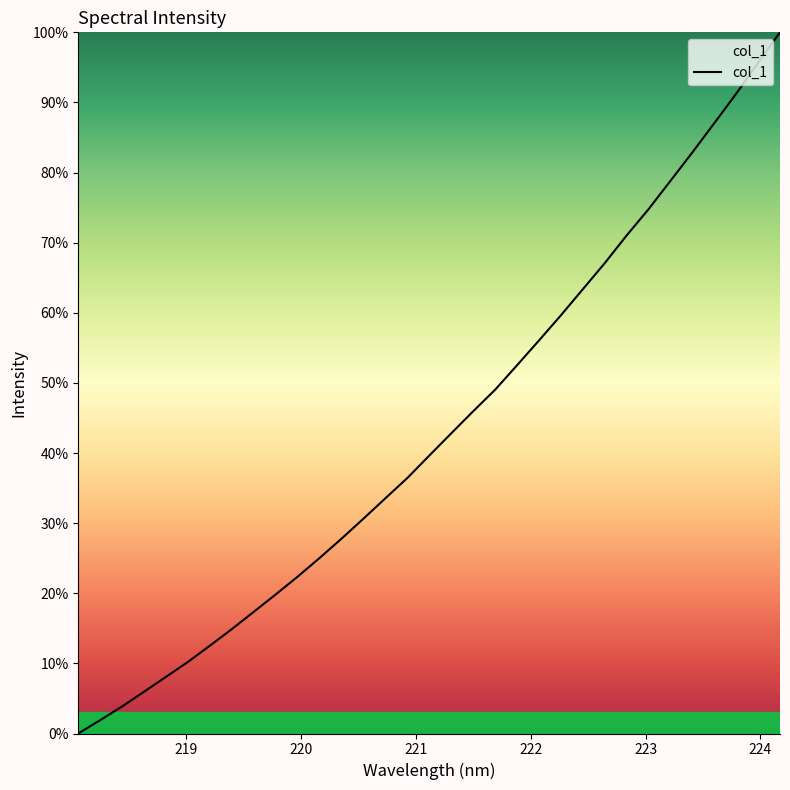

Reading right to left, extract all data points from this chart.

100.0	95.7	91.2	87.0	82.9	78.8	74.8	71.0	67.1	63.4	59.6	56.1	52.5	49.0	46.0	42.8	39.6	36.5	33.6	30.7	27.8	25.0	22.4	19.8	17.4	14.9	12.5	10.2	8.1	6.0	3.9	1.9	0.0